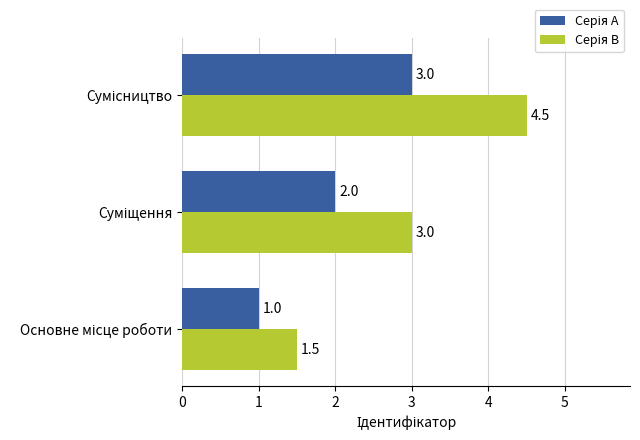

What is the minimum value shown in the chart?

1.0